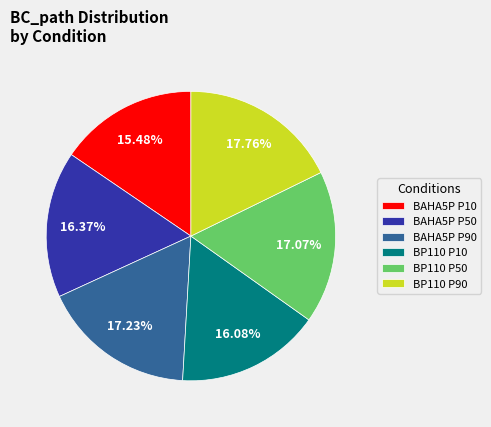

What percentage do BP110 P10 and BAHA5P P50 together represent?

32.5%